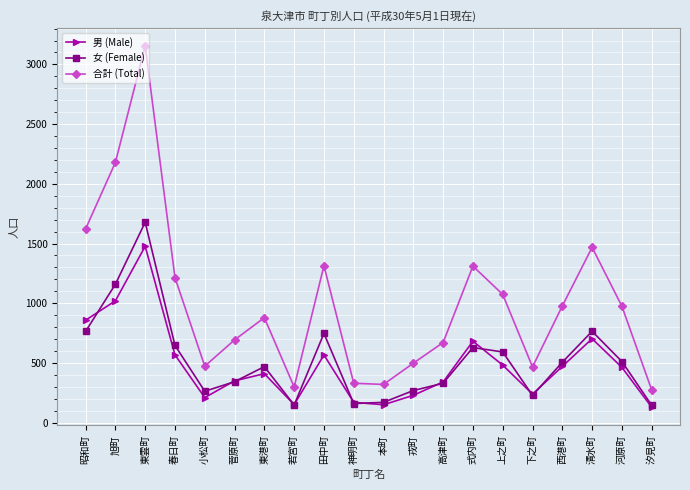

At 河原町, list the series in order from largest to smallest.

合計 (Total), 女 (Female), 男 (Male)